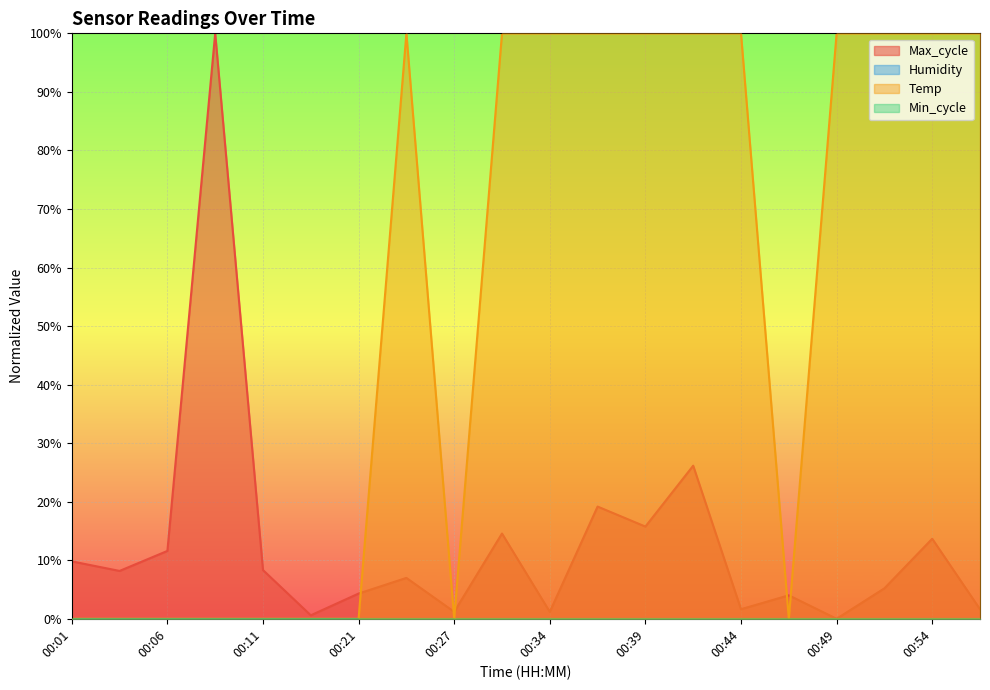

Is the value of Max_cycle at 00:56 greater than the value of Temp at 00:16?

Yes